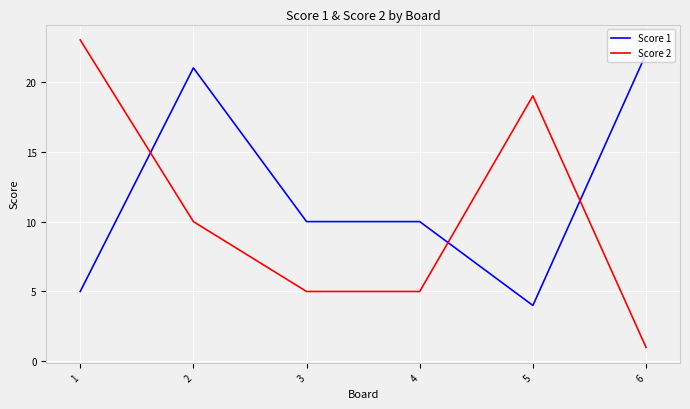

Which series has the largest range (max minus min)?

Score 2